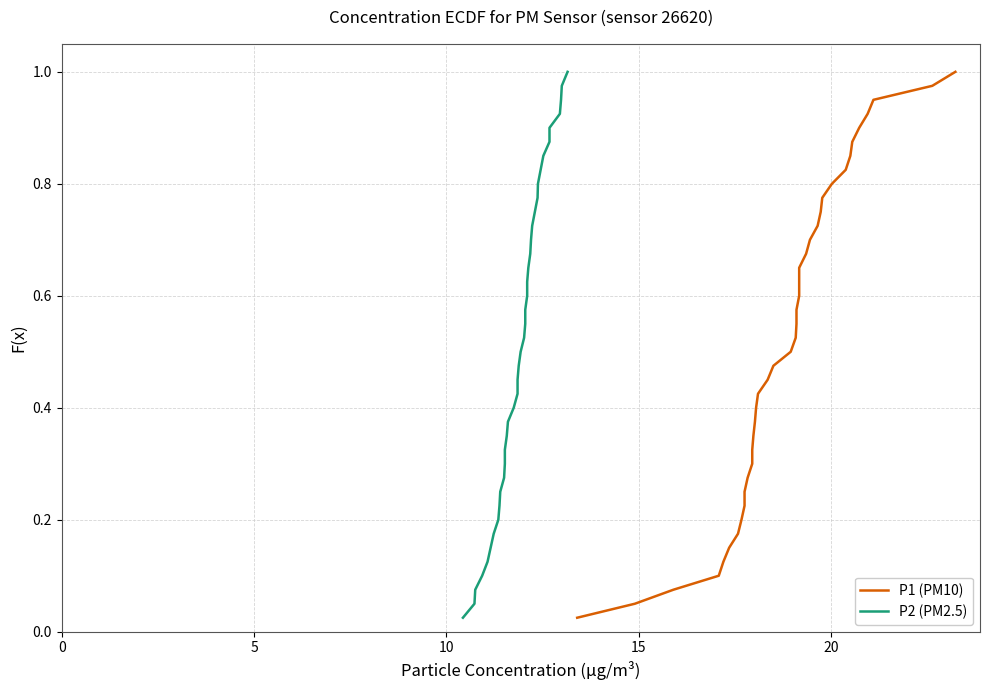

How many data points does each series have?

40